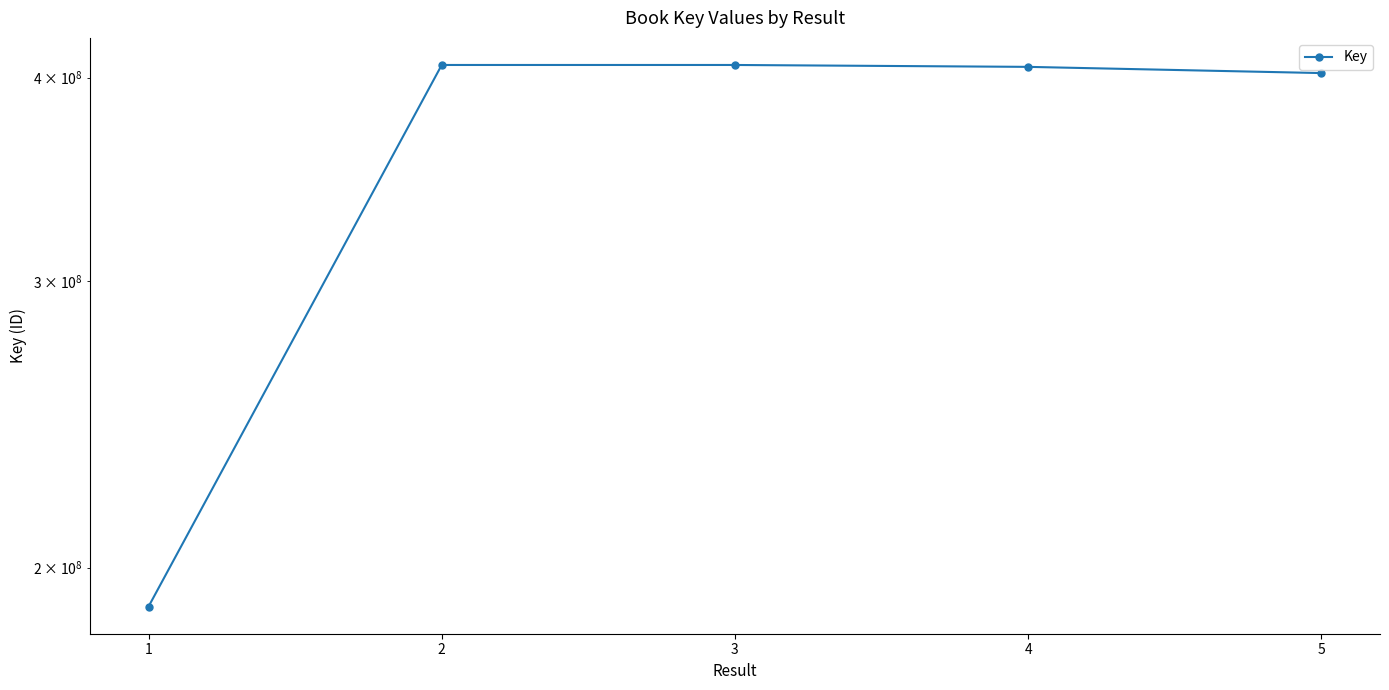

True or false: the data has more than 2 interior local peaks.

False